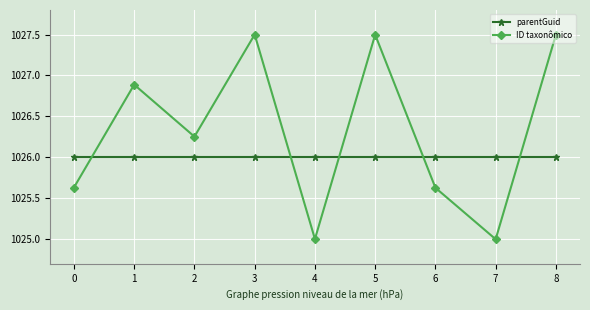

What is the difference between the ID taxonômico values at 5 and 0?

1.9